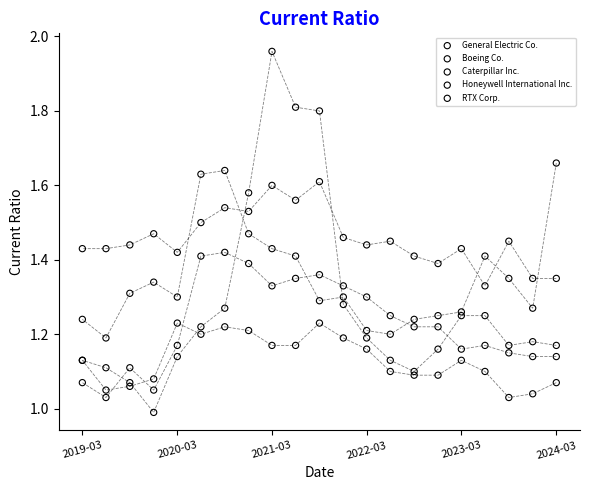

Which series reaches the maximum Y coordinate?

General Electric Co.